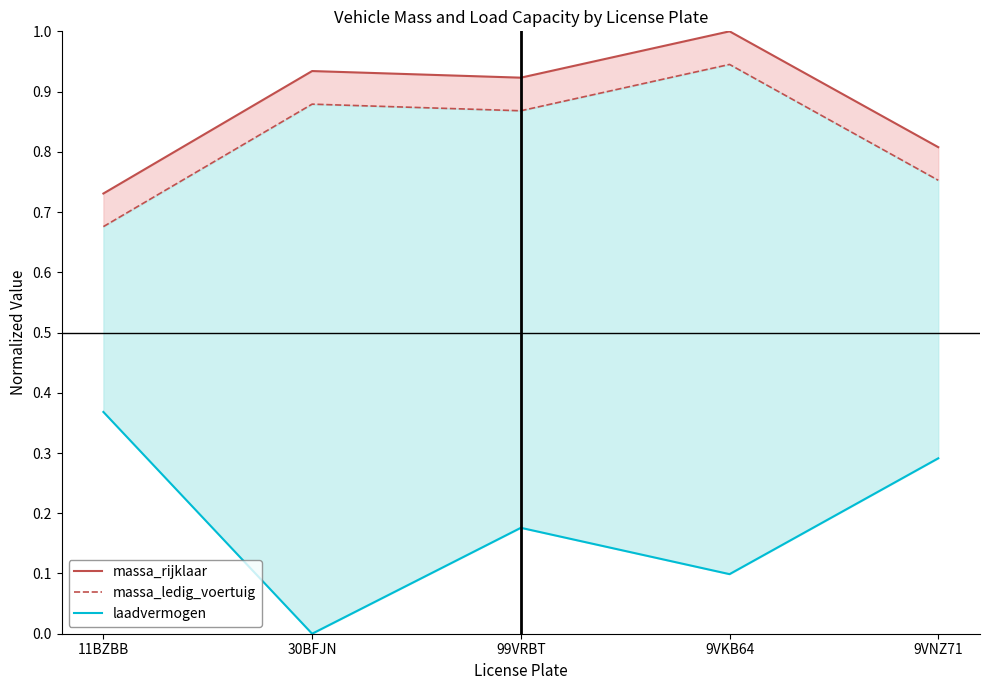

Which category has the highest value in the massa_rijklaar series?

9VKB64